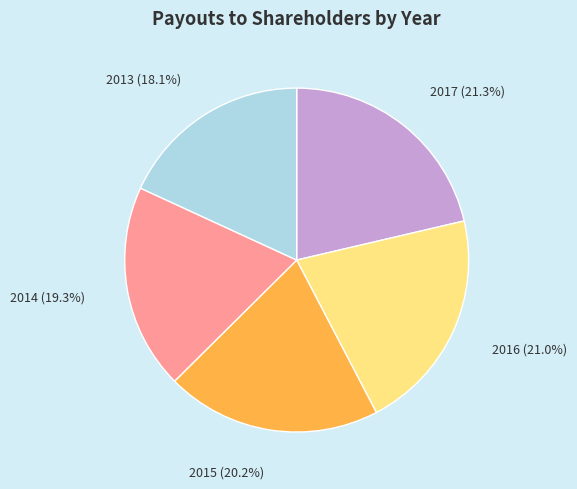

Is there any slice that represents more than half of the pie?

No